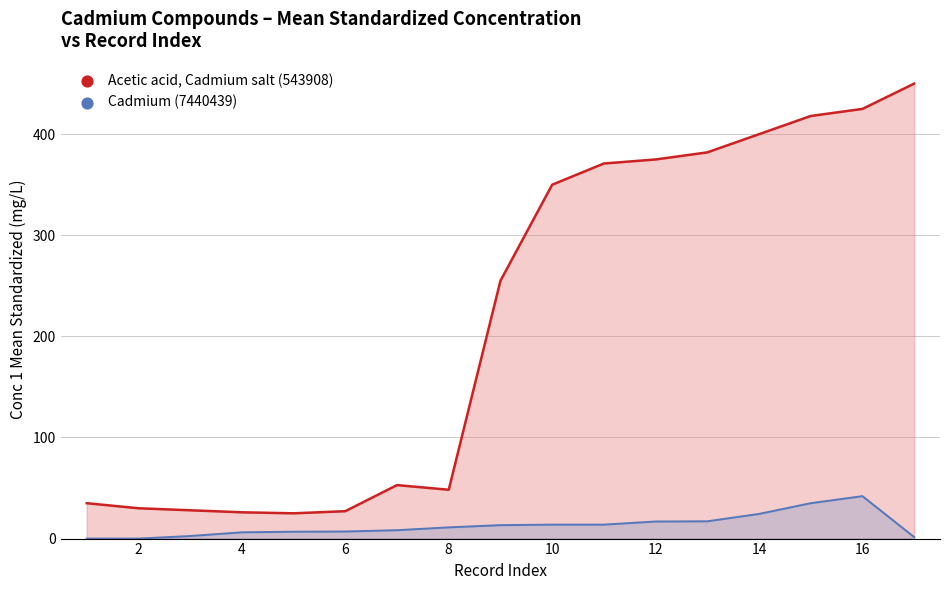

What is the total value across all series at 10?

363.8